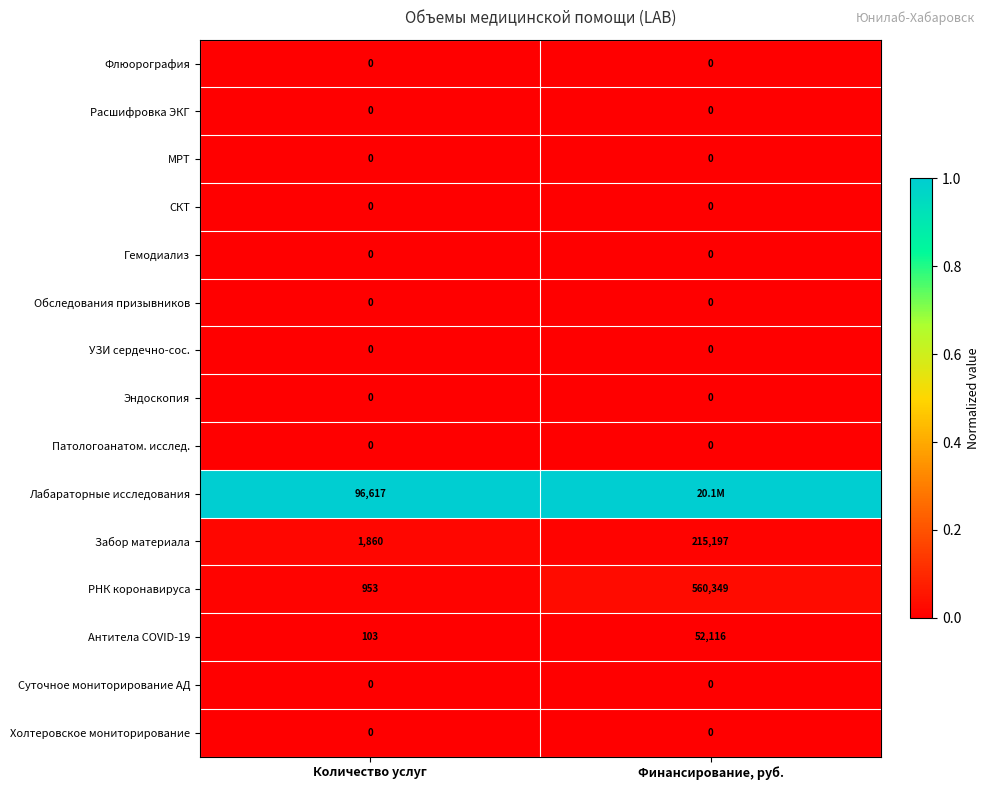

What value does the Забор материала series have at Количество услуг, to the nearest 50?

1850